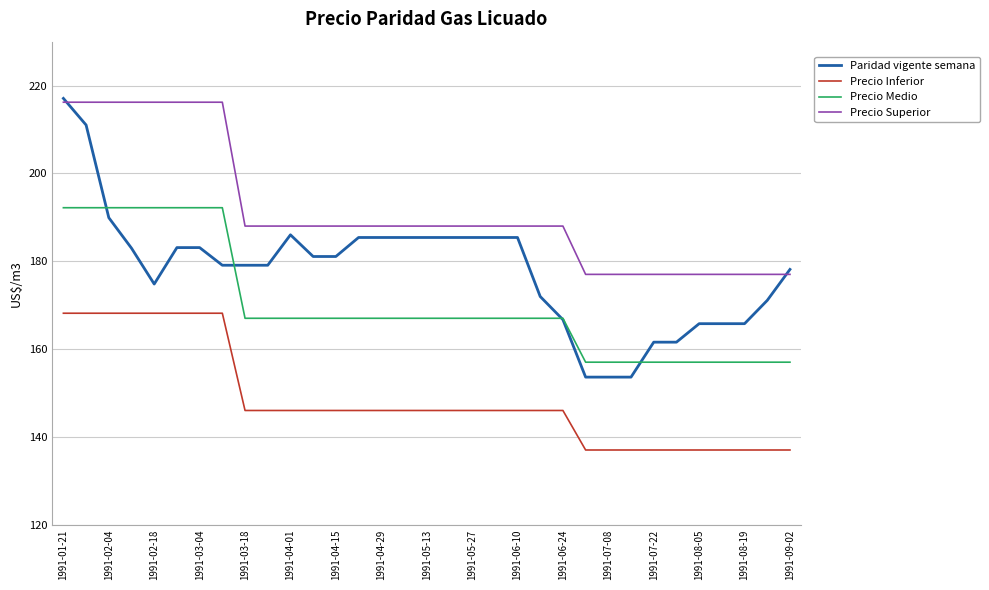

True or false: Precio Medio and Precio Inferior intersect in this chart.

False